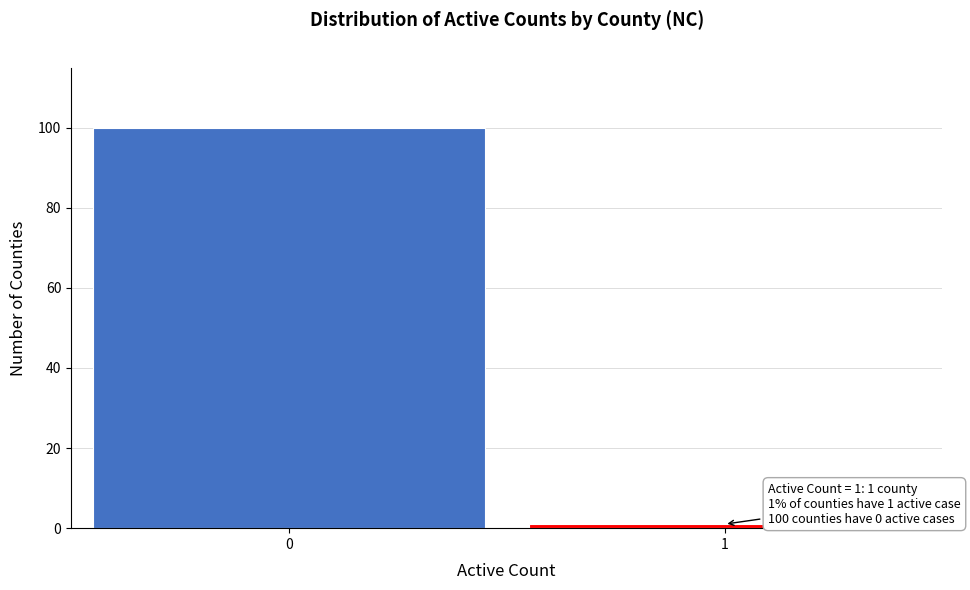

Reading left to right, extract all data points from this chart.

0=100	1=1